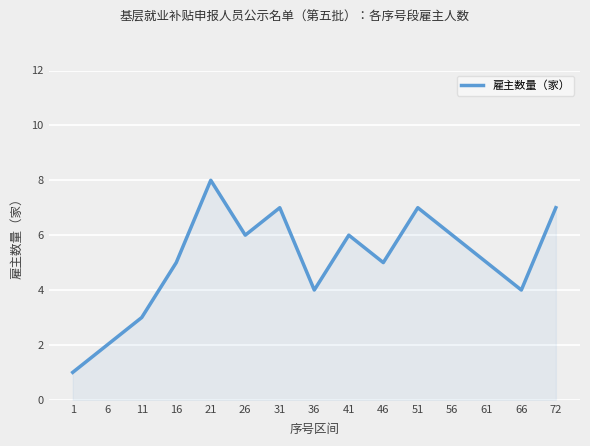

What value does the data have at 16?

5